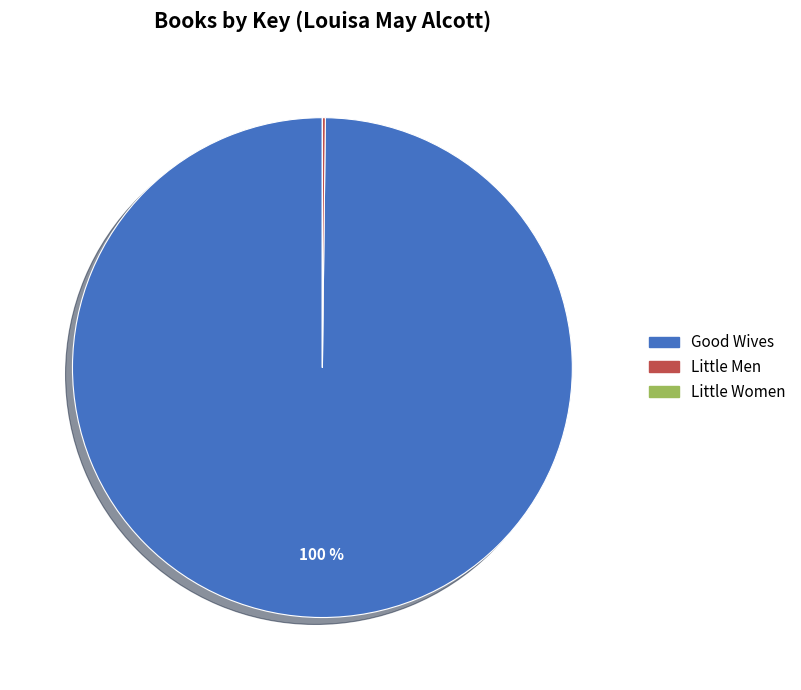

Which slice is the largest?

Good Wives